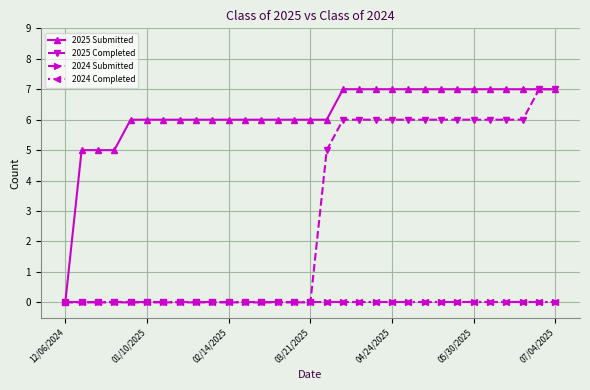

Is this an area chart (filled region under the line)?

No